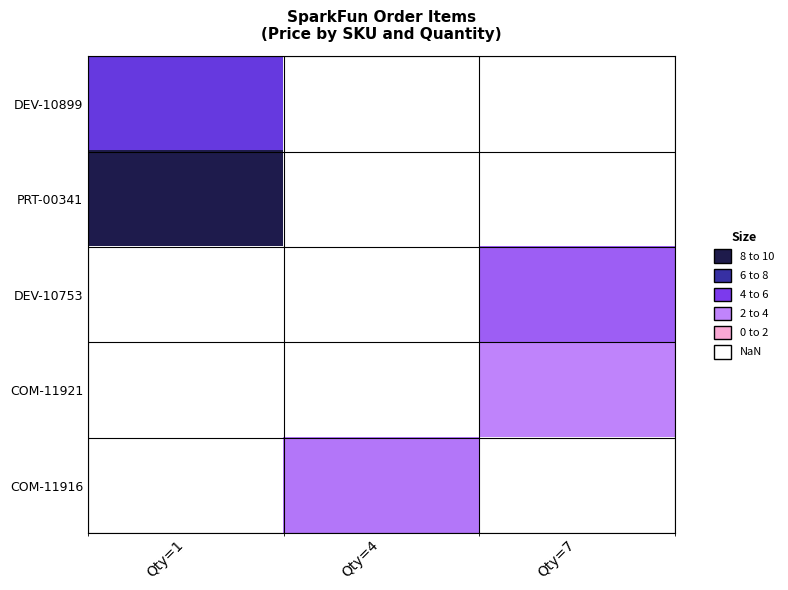

At which category does the chart reach its minimum across all series?

Qty=7